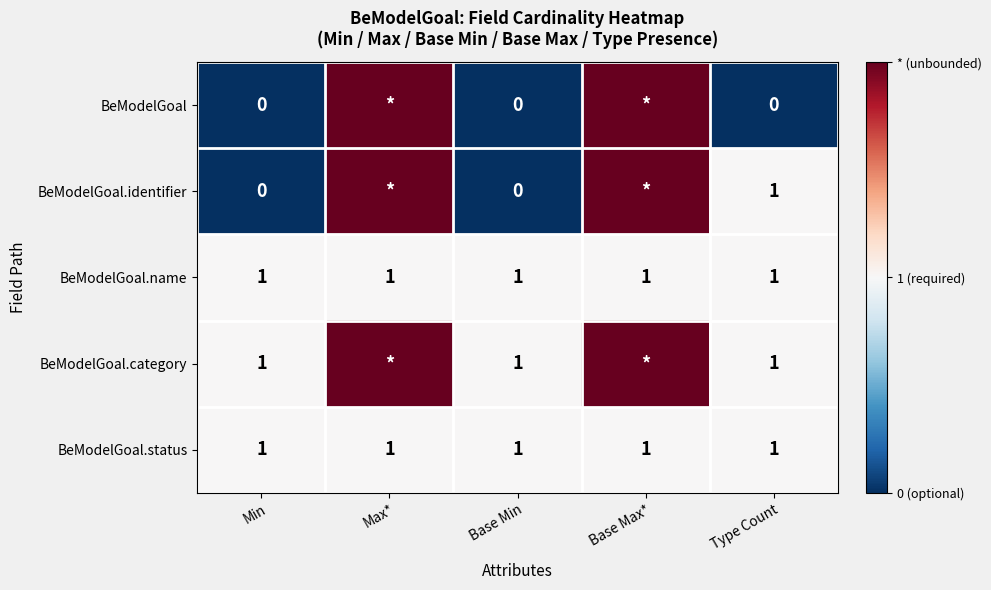

The BeModelGoal.name series shows 1 at Min. True or false?

True